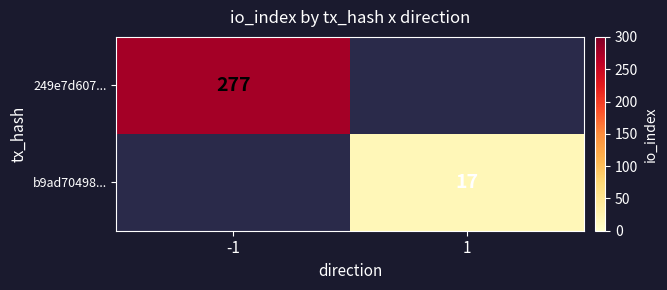

At how many categories does at least one series exceed 54?

1